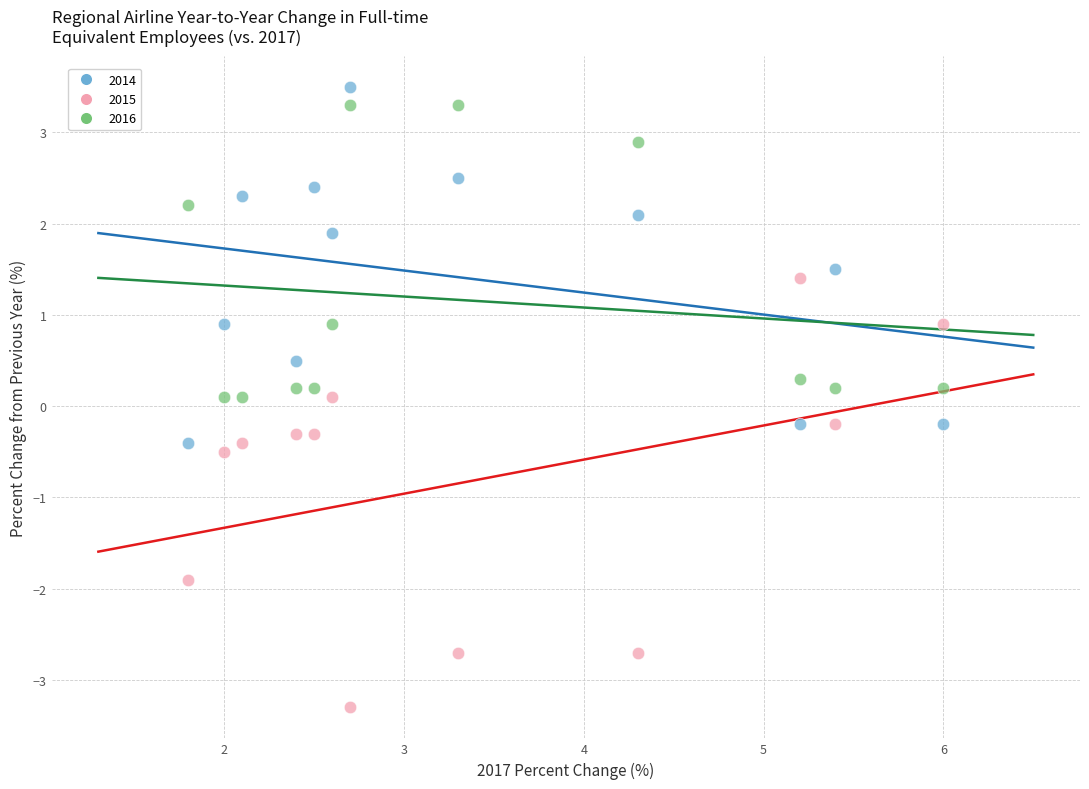

Which series has the largest Y range (max minus min)?

2015